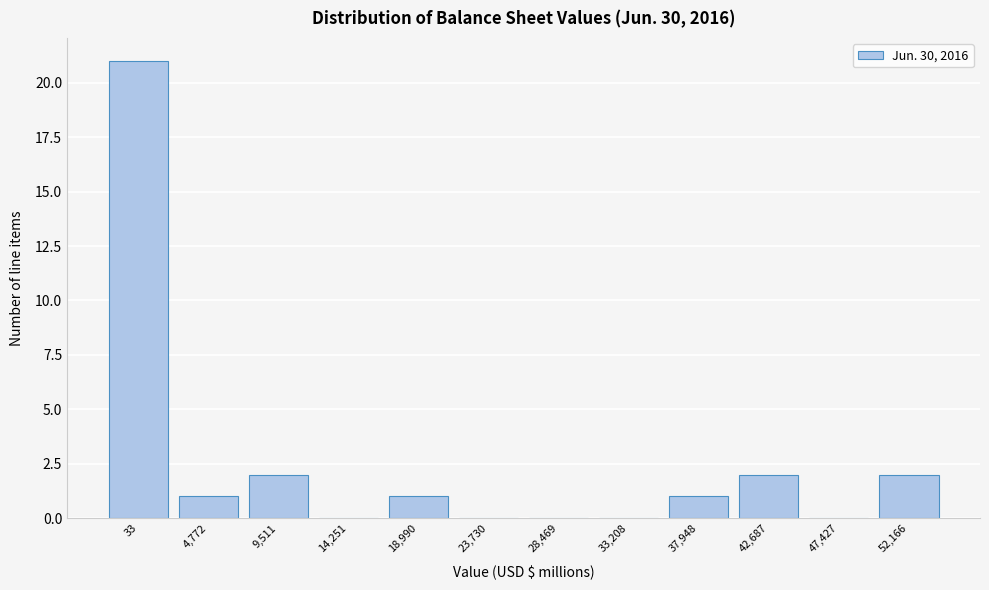

What is the change in value from 47,427 to 52,166?

+2